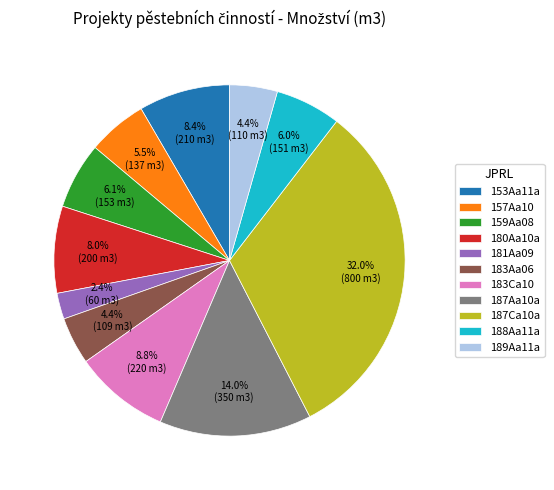

Which category has the biggest portion of the pie?

187Ca10a